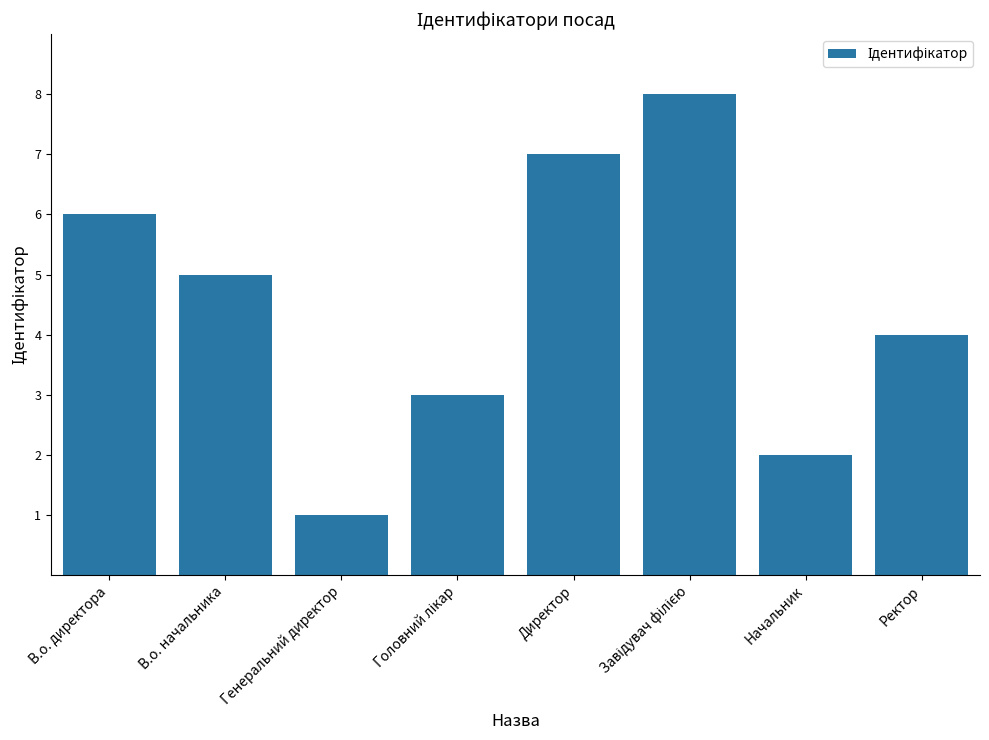

True or false: the data shows 1 at Начальник.

False